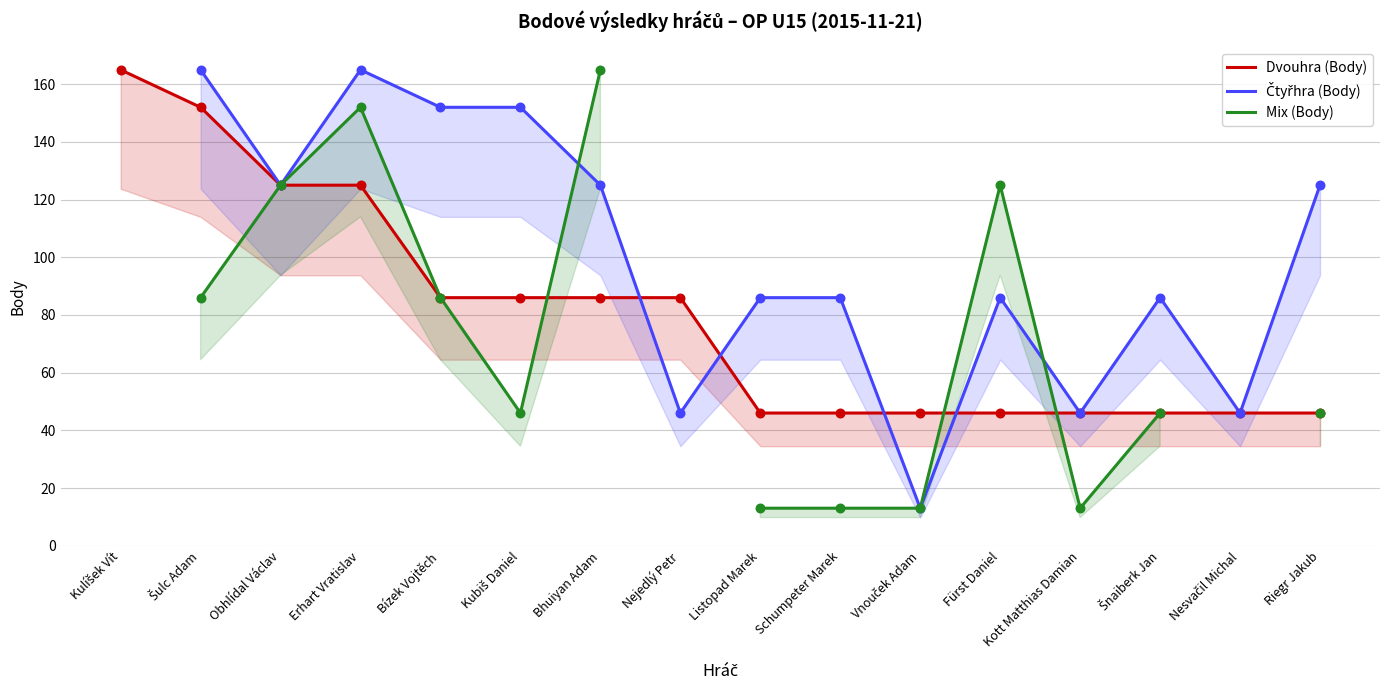

Which series reaches the maximum Y coordinate?

Dvouhra (Body)